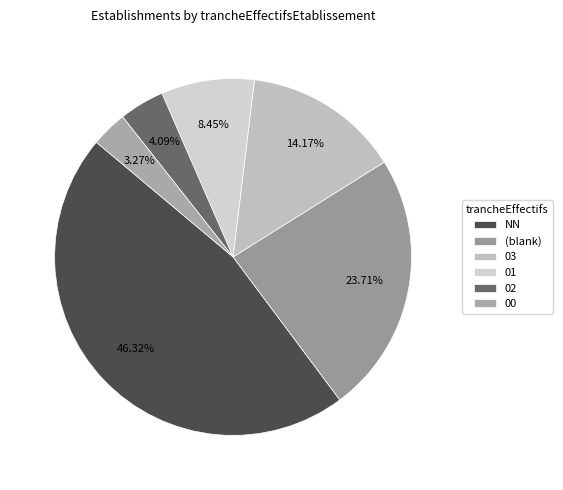

To the nearest percent, what percentage of the pie is 03?

14%